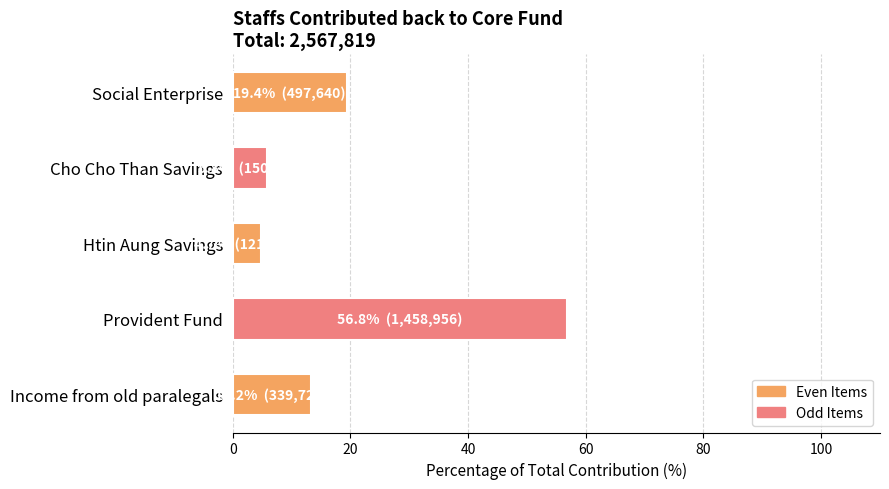

Reading bottom to top, what are all the values shown in this chart?

13.2	56.8	4.7	5.8	19.4